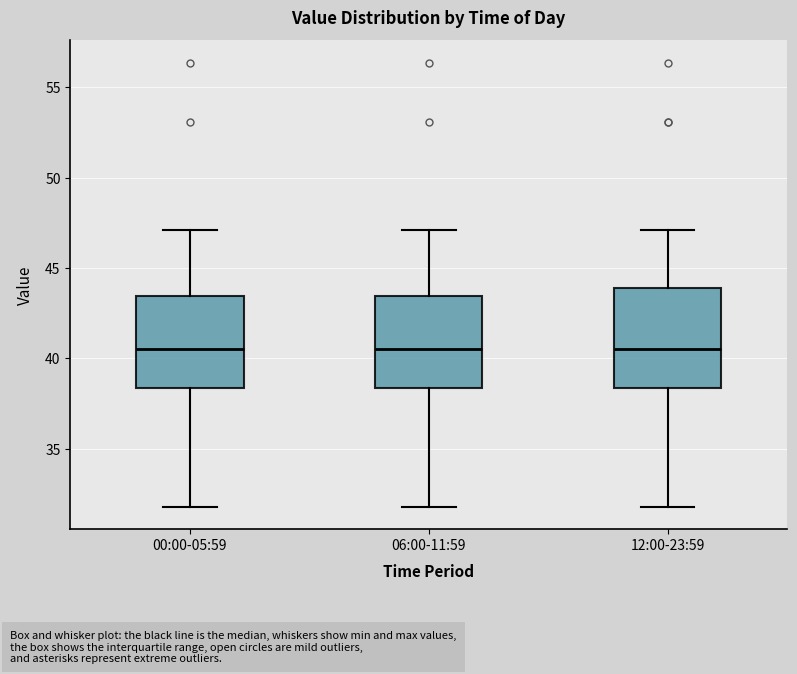

Reading left to right, transcribe this box plot: for each box, give where its median line is, the range the box spans, and where its two whiskers end, as read against the y-axis. The values are not printed on the chart, so give them approximately, as read against the axis.

00:00-05:59: median 40.5, box 38.5 to 43.5, whiskers 32.0 to 47.0
06:00-11:59: median 40.5, box 38.5 to 43.5, whiskers 32.0 to 47.0
12:00-23:59: median 40.5, box 38.5 to 44.0, whiskers 32.0 to 47.0